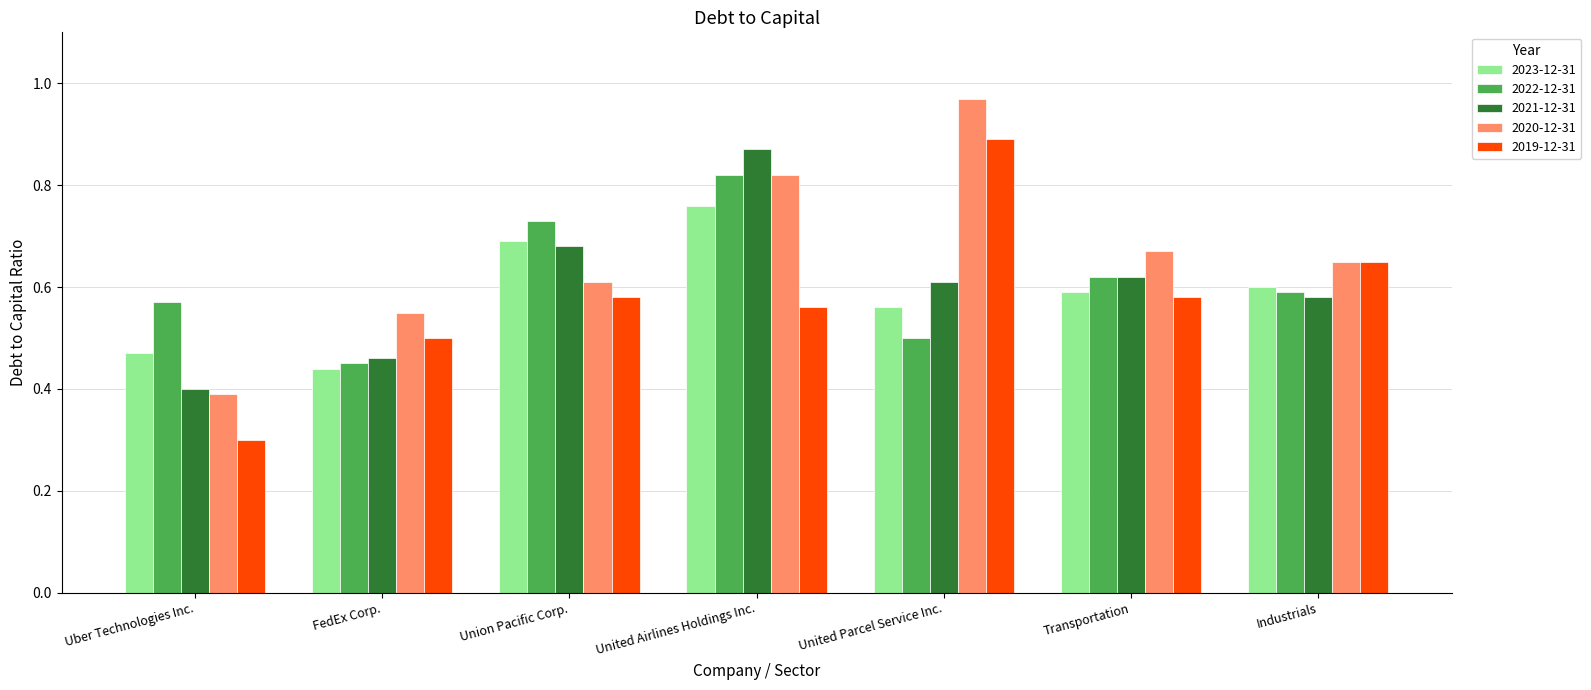

What is the difference between the highest and lowest values at United Airlines Holdings Inc.?

0.3